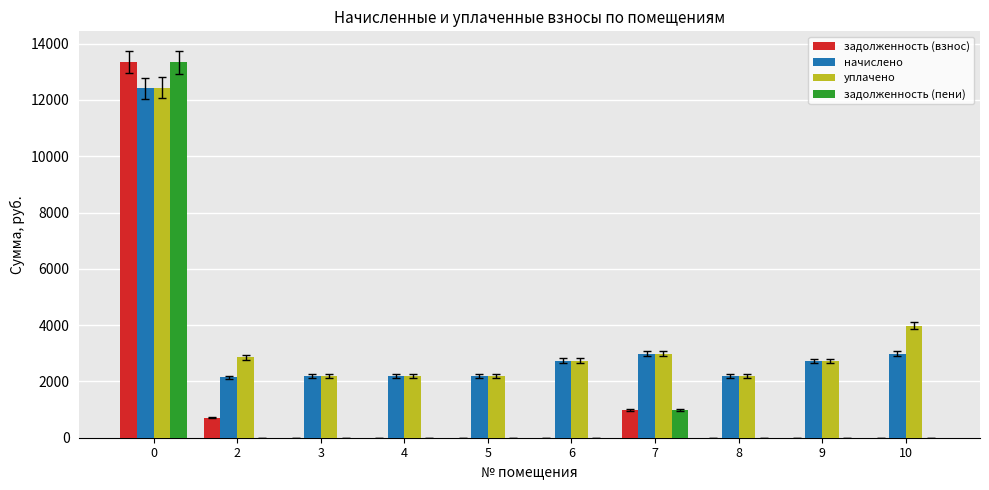

What is the total value across all series at 8?

4372.8